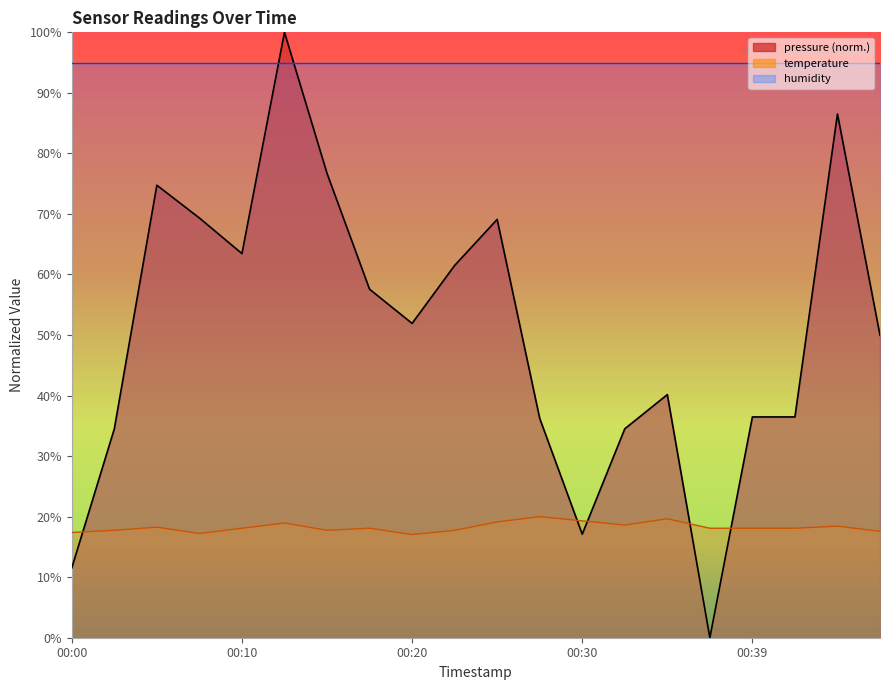

What is the difference between the maximum and minimum values in the pressure series?

100.0